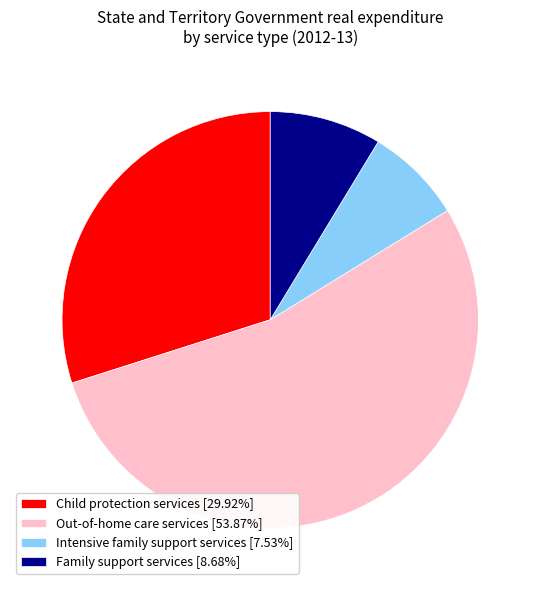

What is the ratio of the value at Out-of-home care services [53.87%] to the value at Child protection services [29.92%]?

1.8